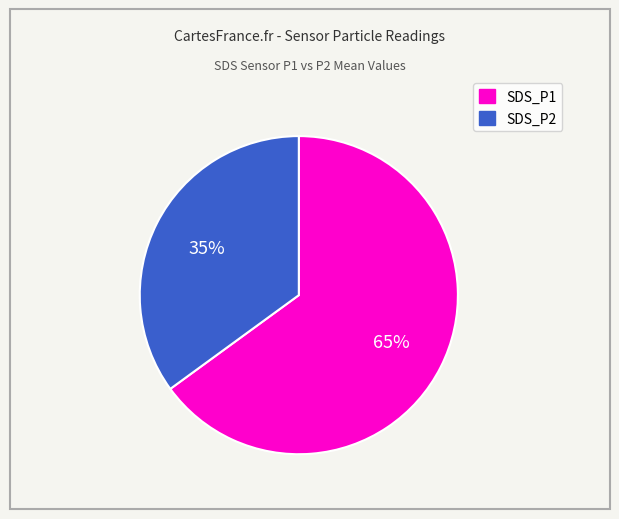

Is the sum of SDS_P1 and SDS_P2 greater than half?

Yes